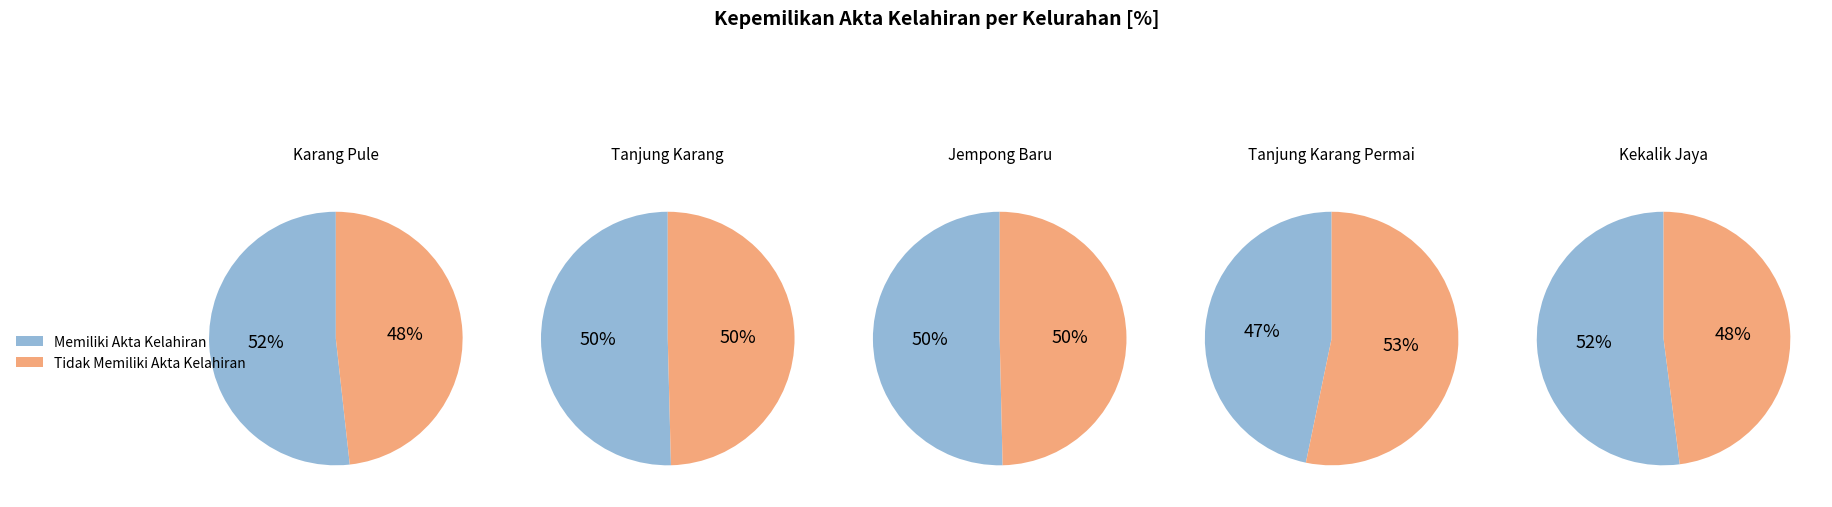

To the nearest percent, what percentage of the pie is Tanjung Karang?

15%